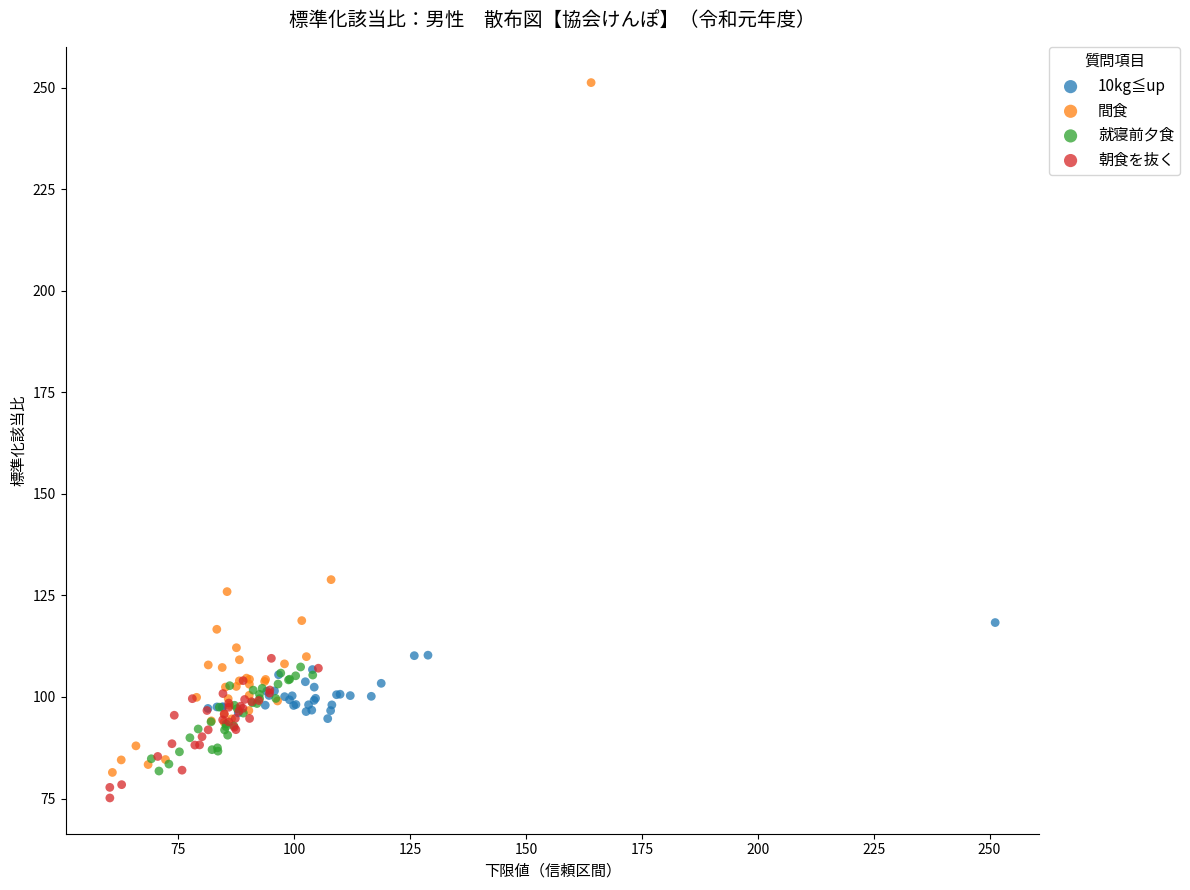

Which series has the largest Y range (max minus min)?

間食